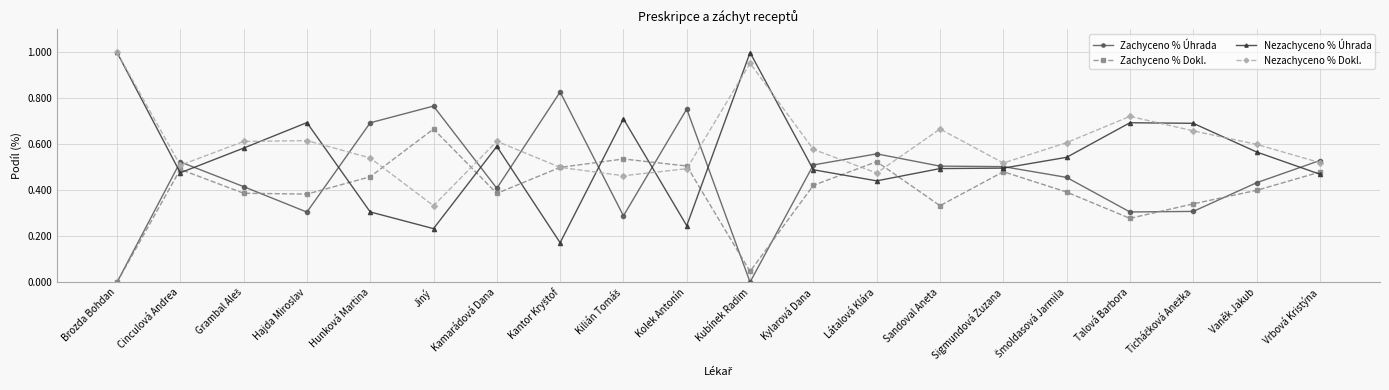

The value of Nezachyceno % Úhrada at Kubínek Radim is 0.5. True or false?

False